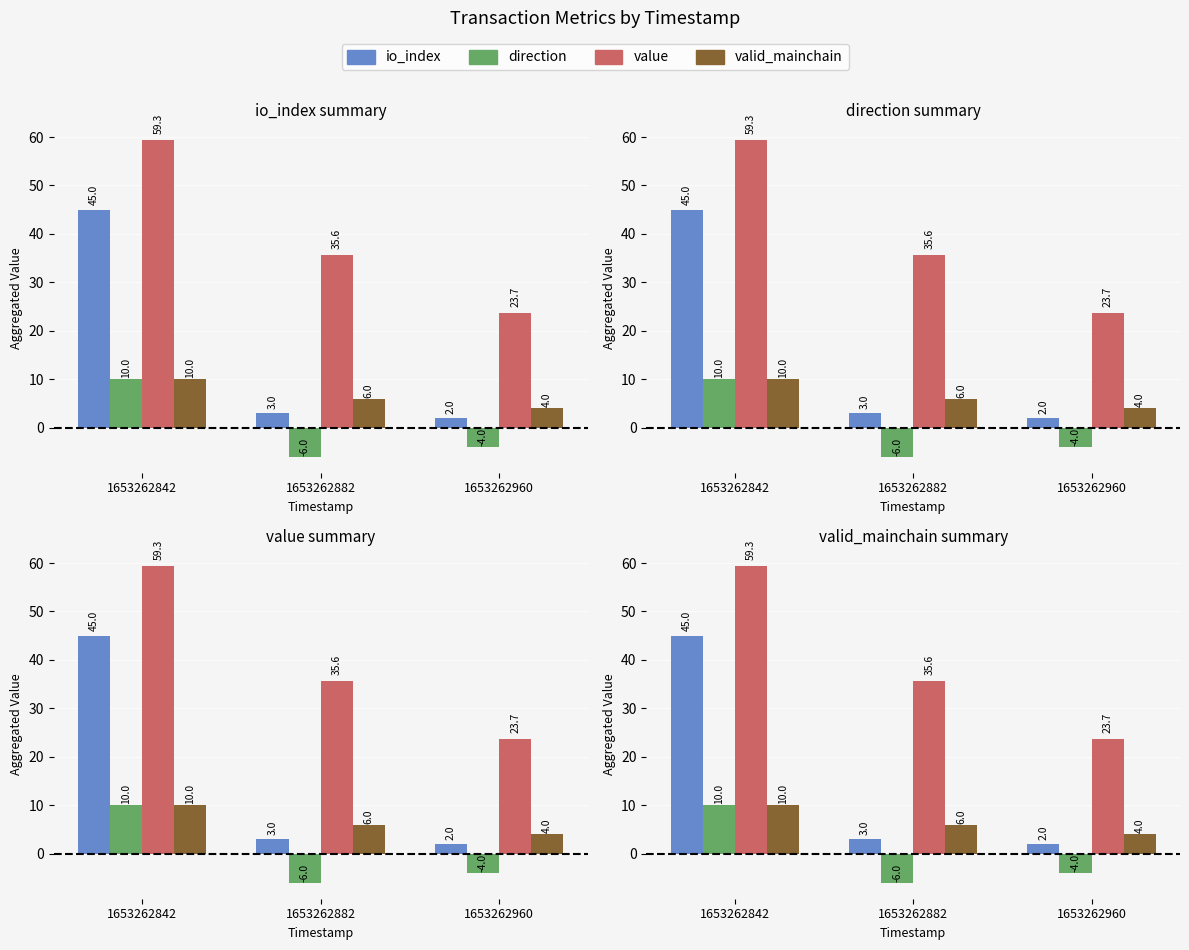

What is the maximum value for valid_mainchain?

10.0